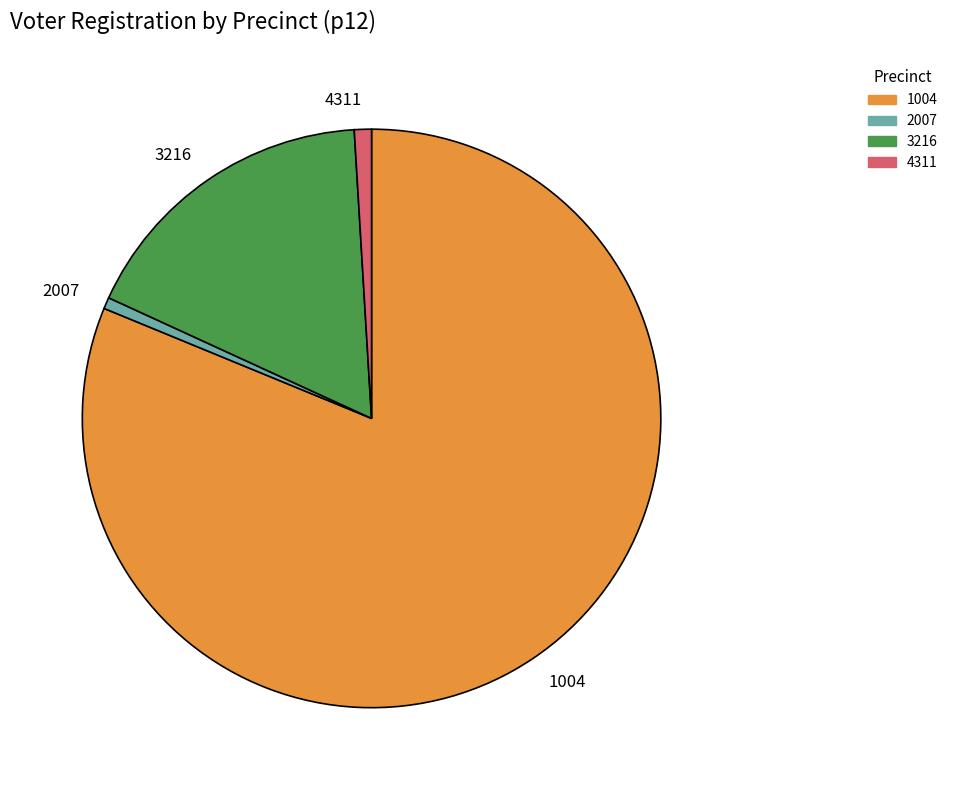

How many slices are in this pie chart?

4